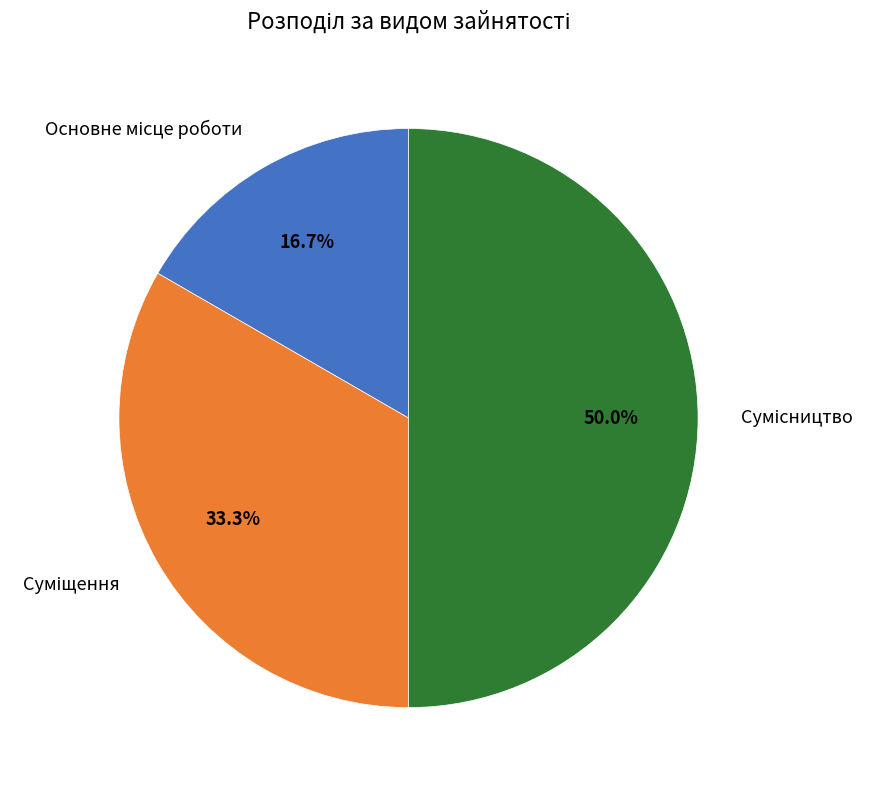

The Суміщення slice represents 33% of the pie. True or false?

True